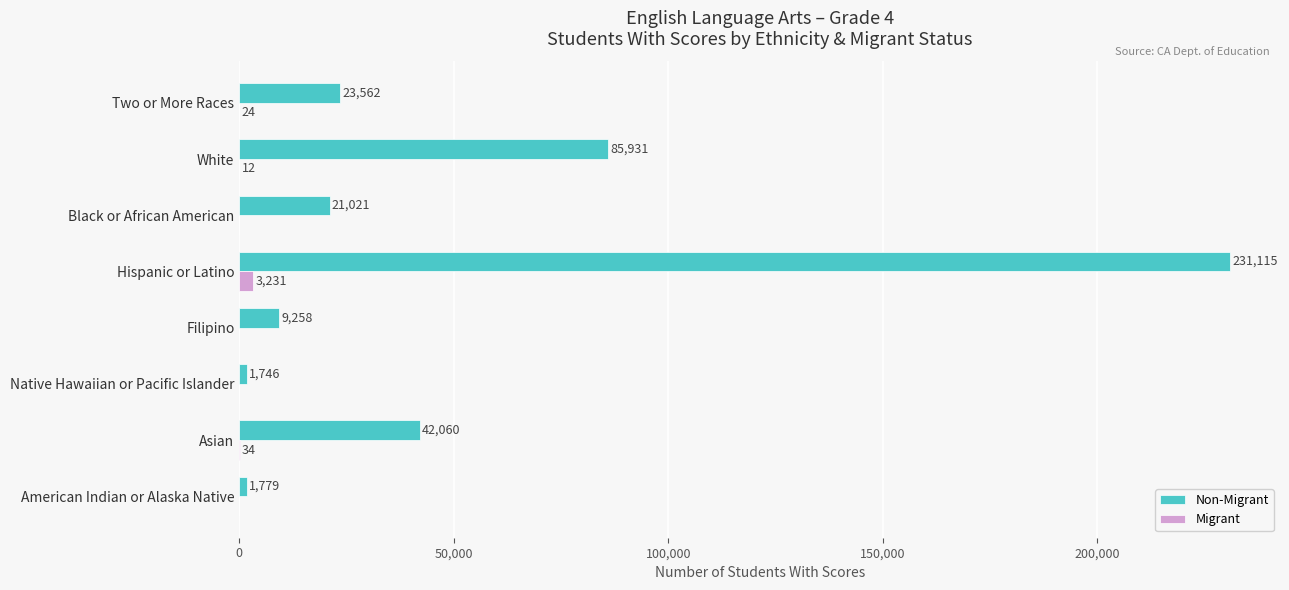

Is the value of Migrant at American Indian or Alaska Native greater than the value of Non-Migrant at Hispanic or Latino?

No